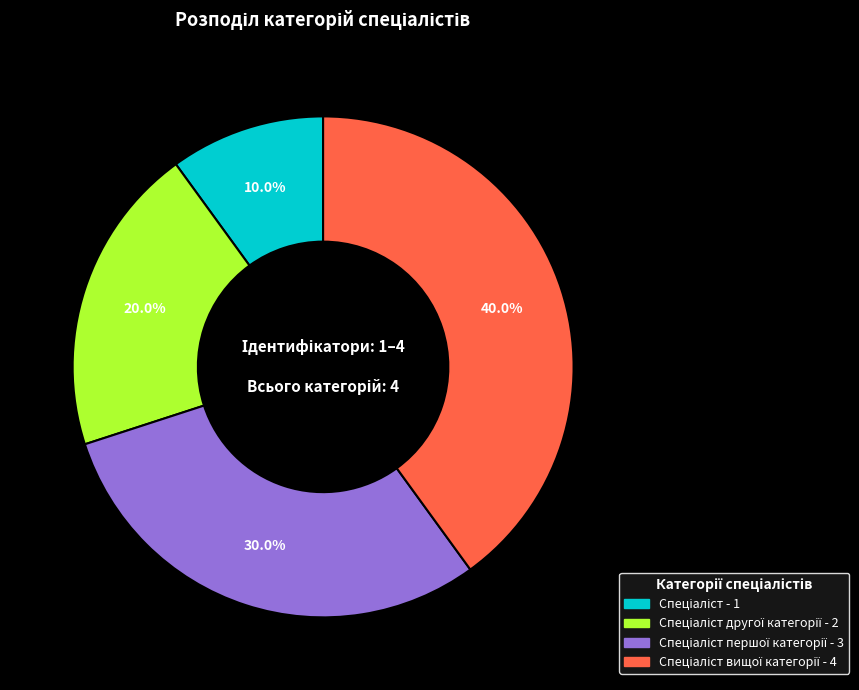

Is there a majority slice in this chart?

No